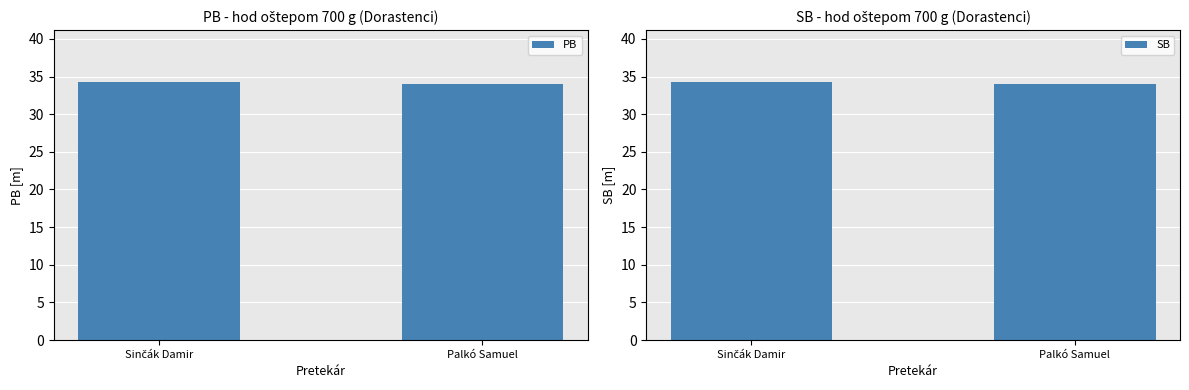

What is the label of the 1st bar from the right?

Palkó Samuel